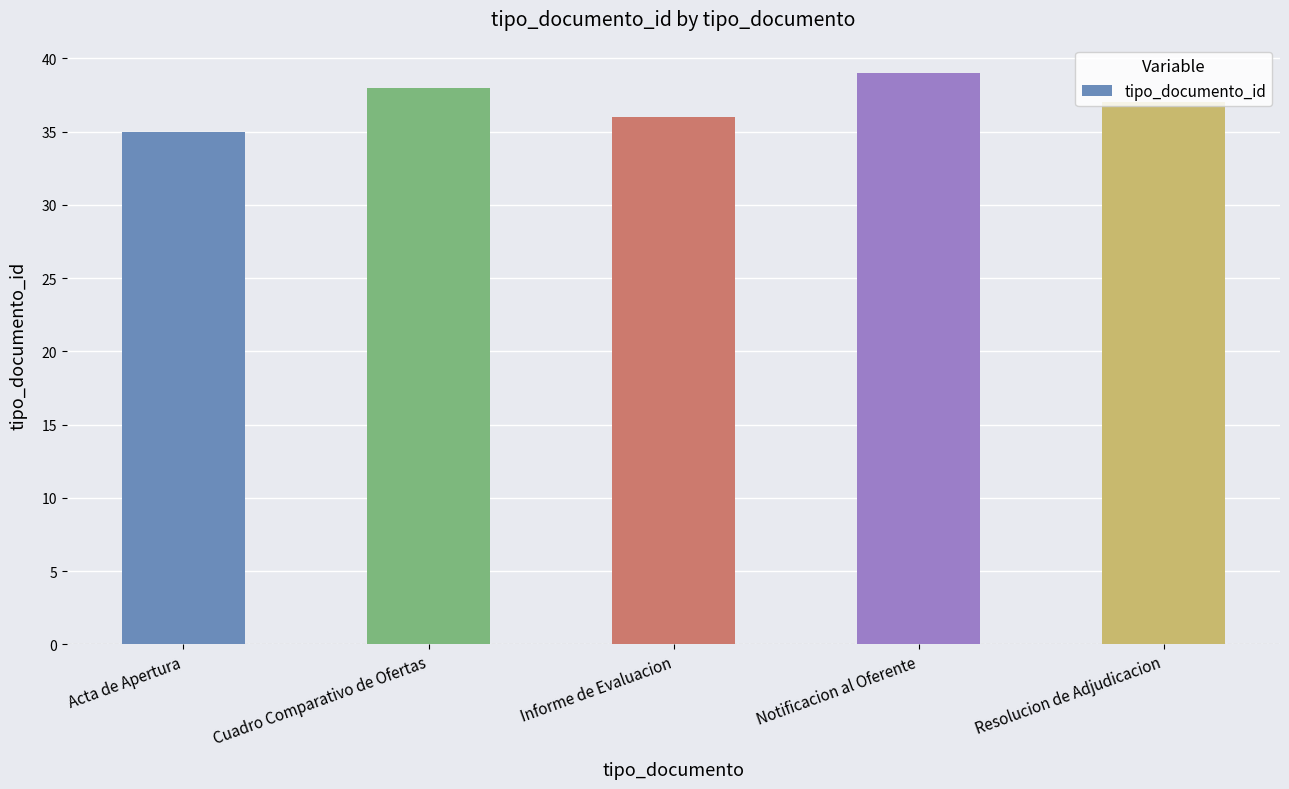

At which category does the chart reach its peak across all series?

Notificacion al Oferente